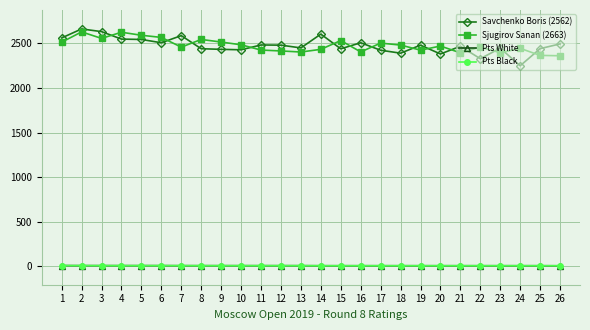

Which series has the largest range (max minus min)?

Savchenko Boris (2562)